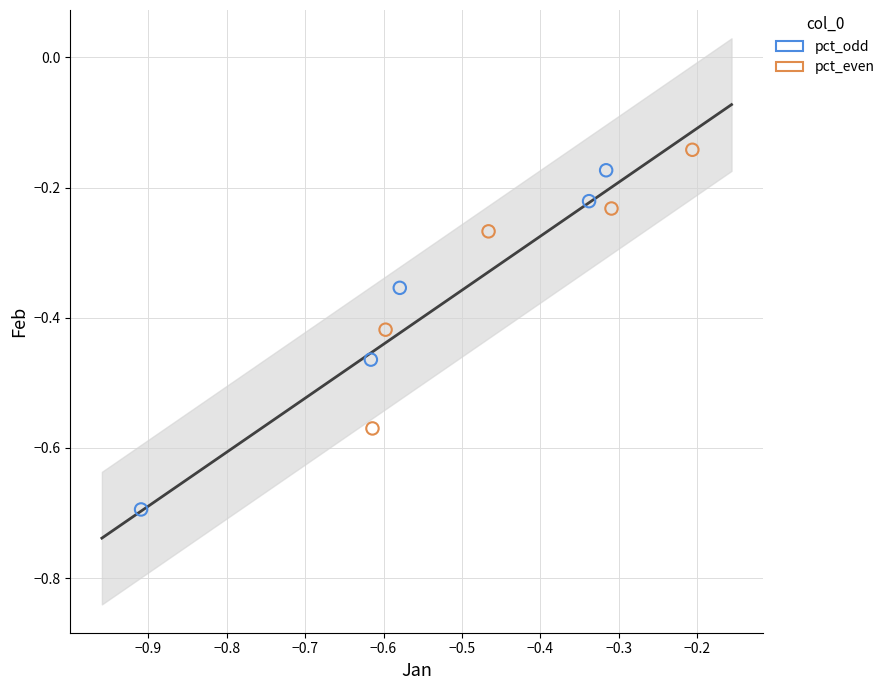

Which series contains the lowest Y value?

pct_odd